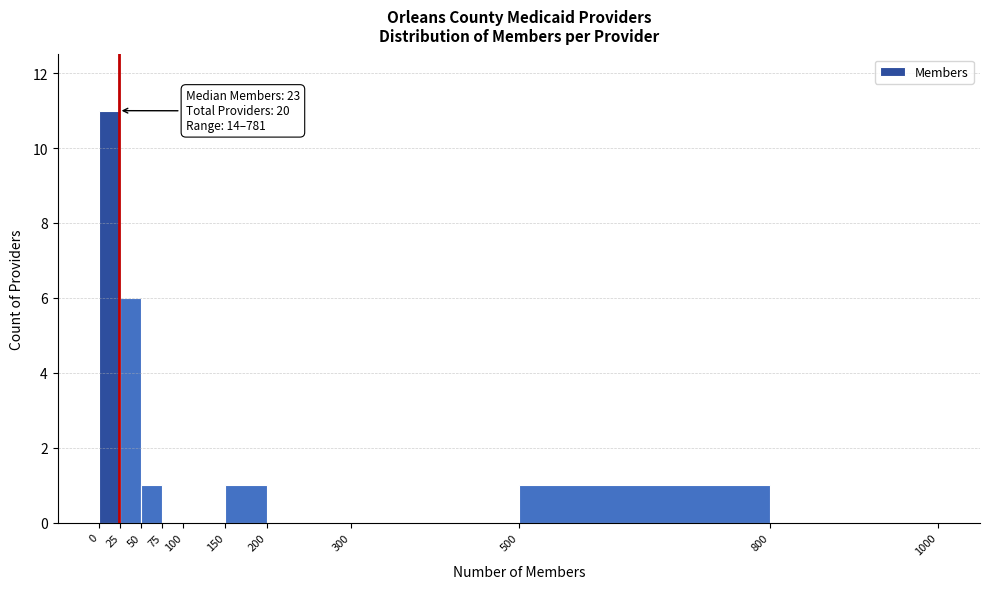

Over which range of the x-axis is the bar tallest?

0 to 25